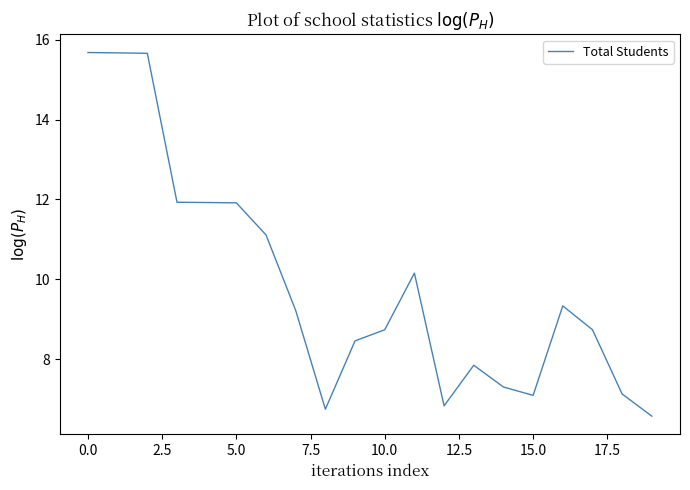

What is the difference between the maximum and minimum values?

9.1